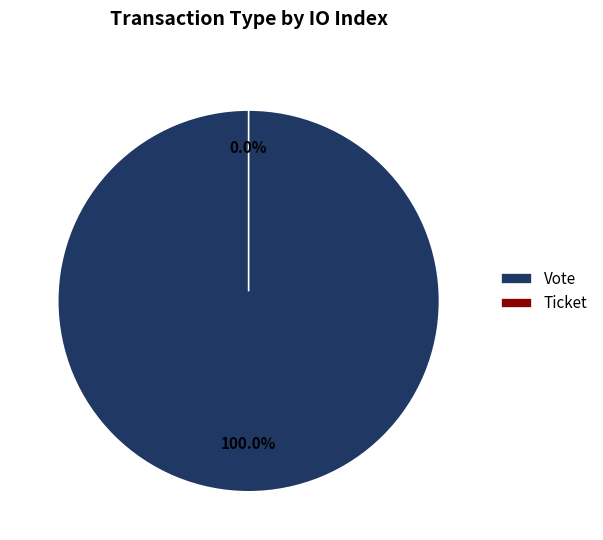

Which category has the smallest portion of the pie?

Ticket